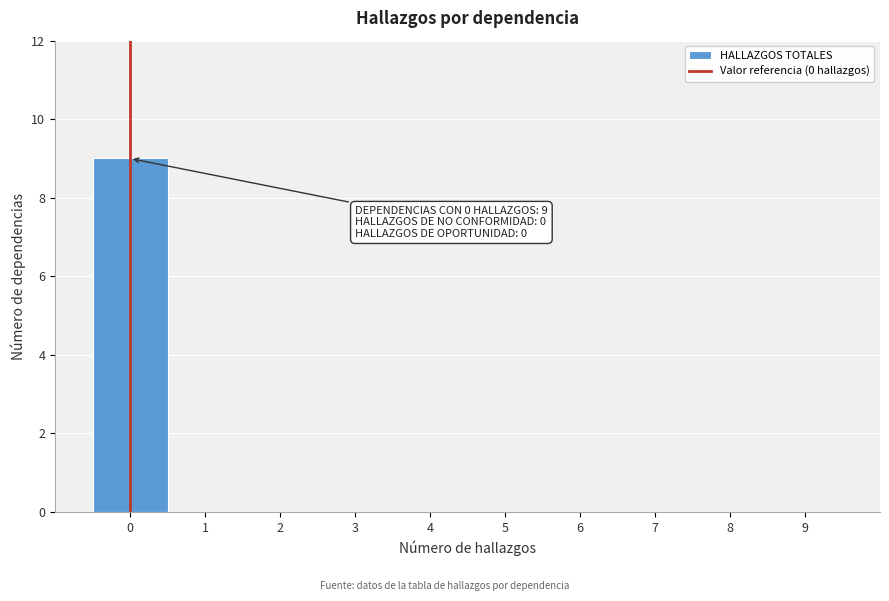

Over which range of the x-axis is the bar tallest?

-0.5 to 0.5